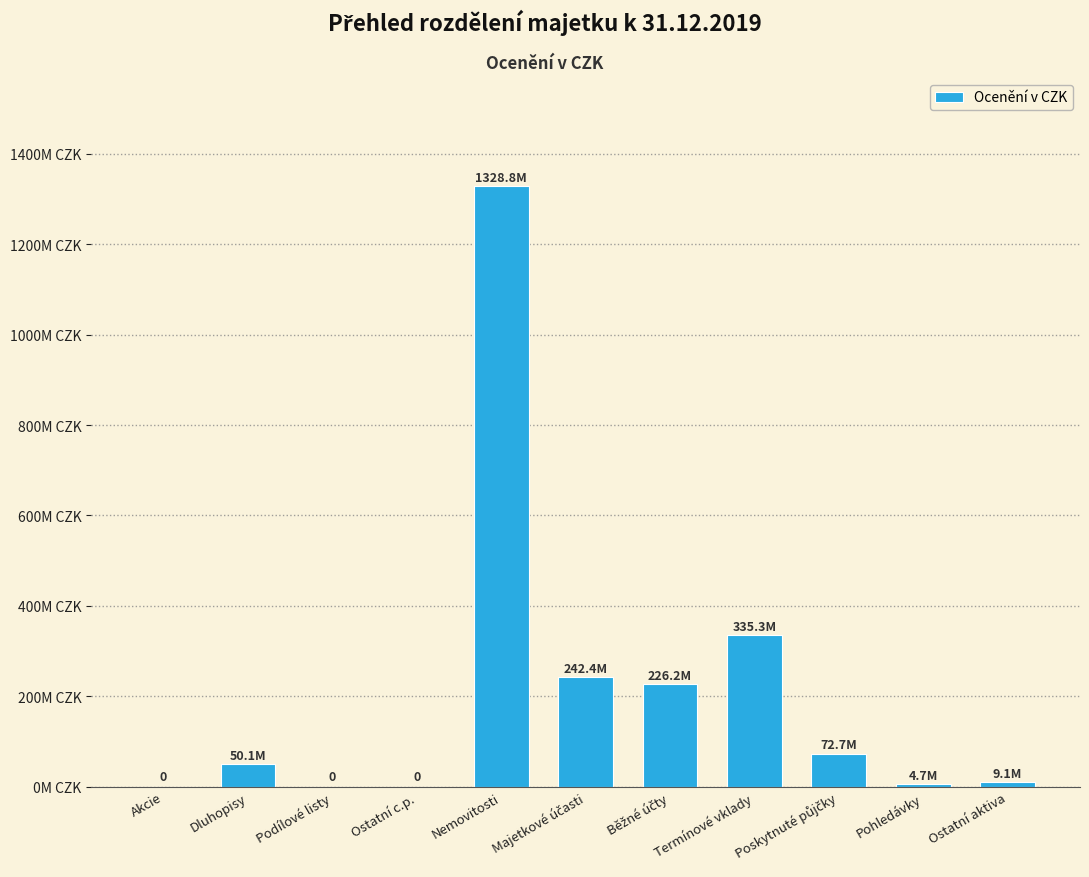

What is the maximum value shown in the chart?

1328813773.0